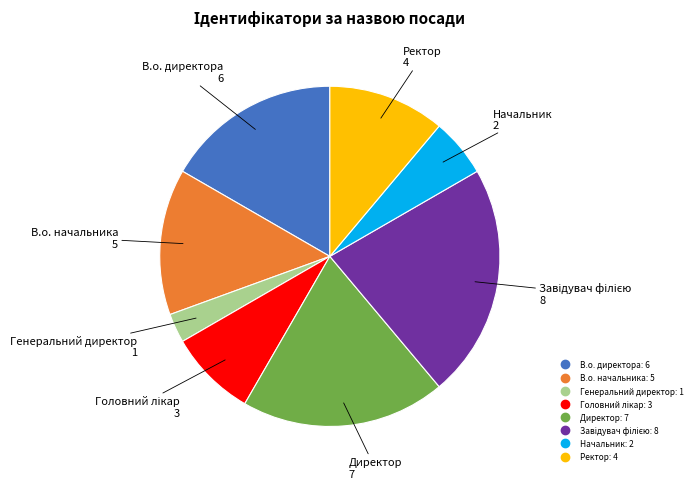

Which has a higher value, В.о. начальника or Ректор?

В.о. начальника